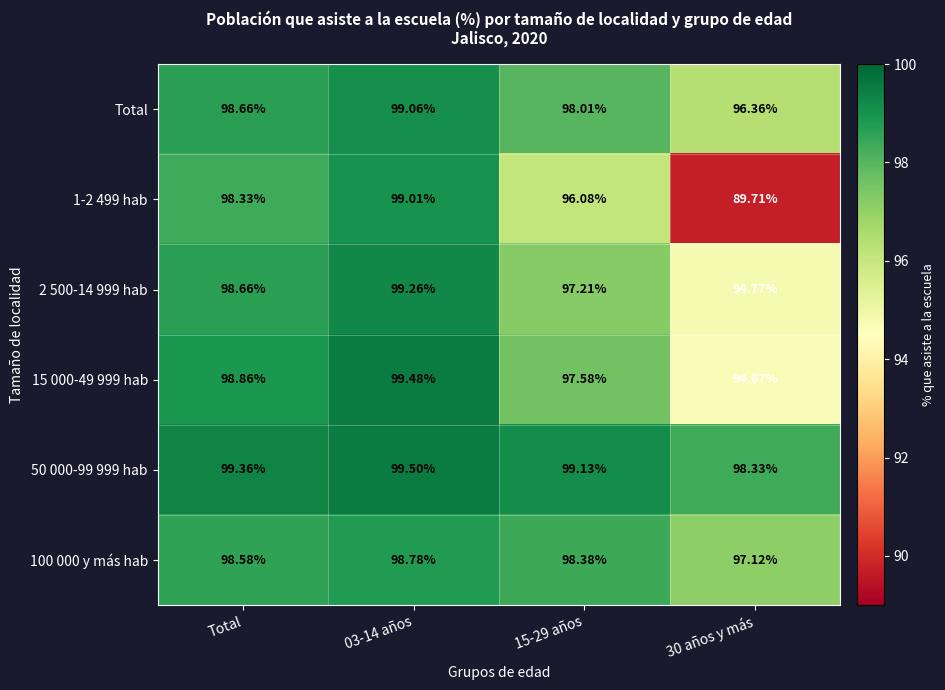

At which category does the chart reach its minimum across all series?

30 años y más